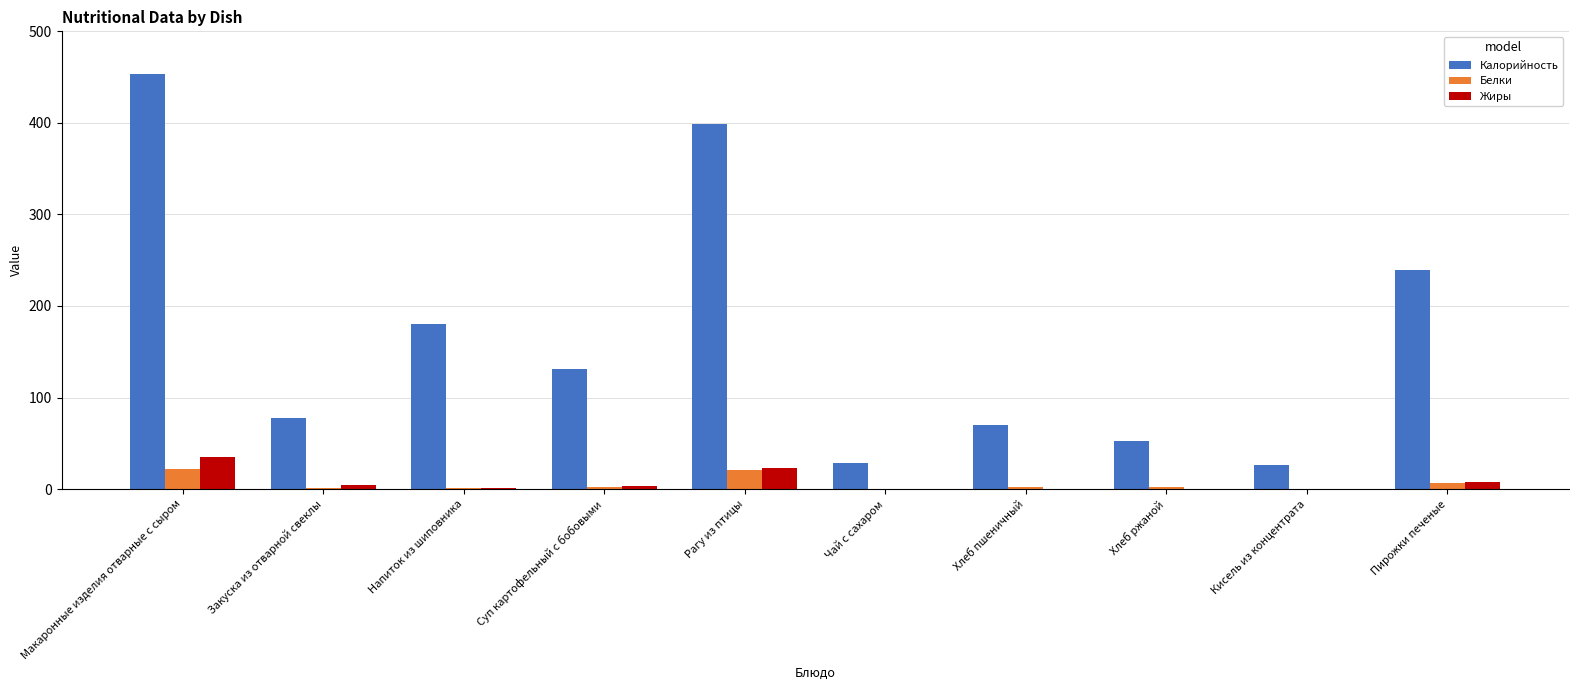

How many categories are shown in the chart?

10